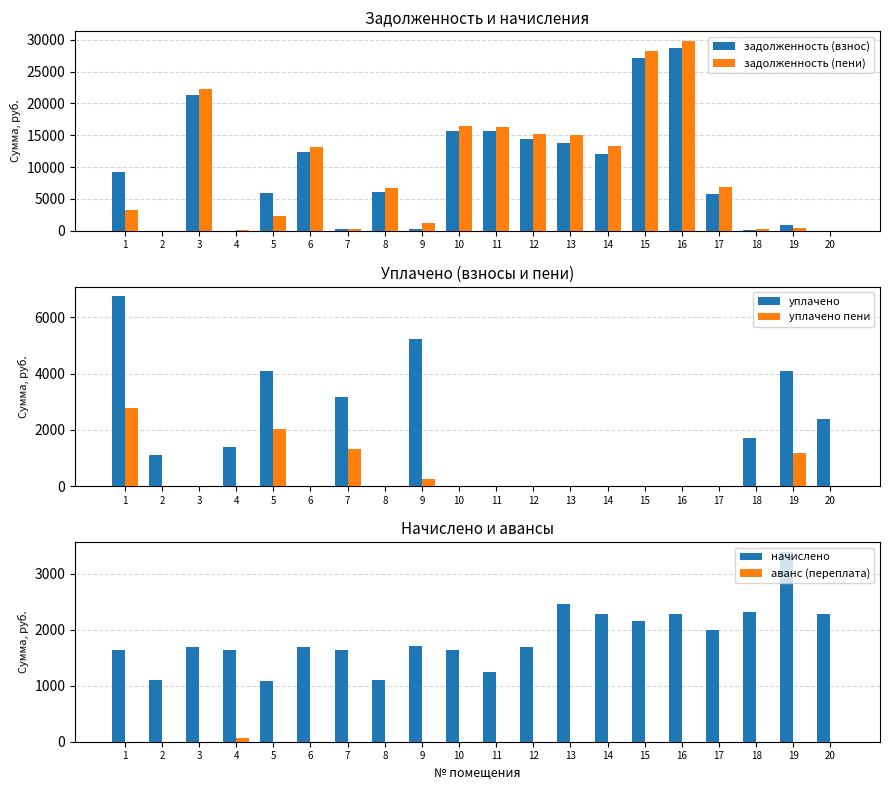

What is the difference between the second highest and second lowest values in the задолженность (взнос) series?

27167.1